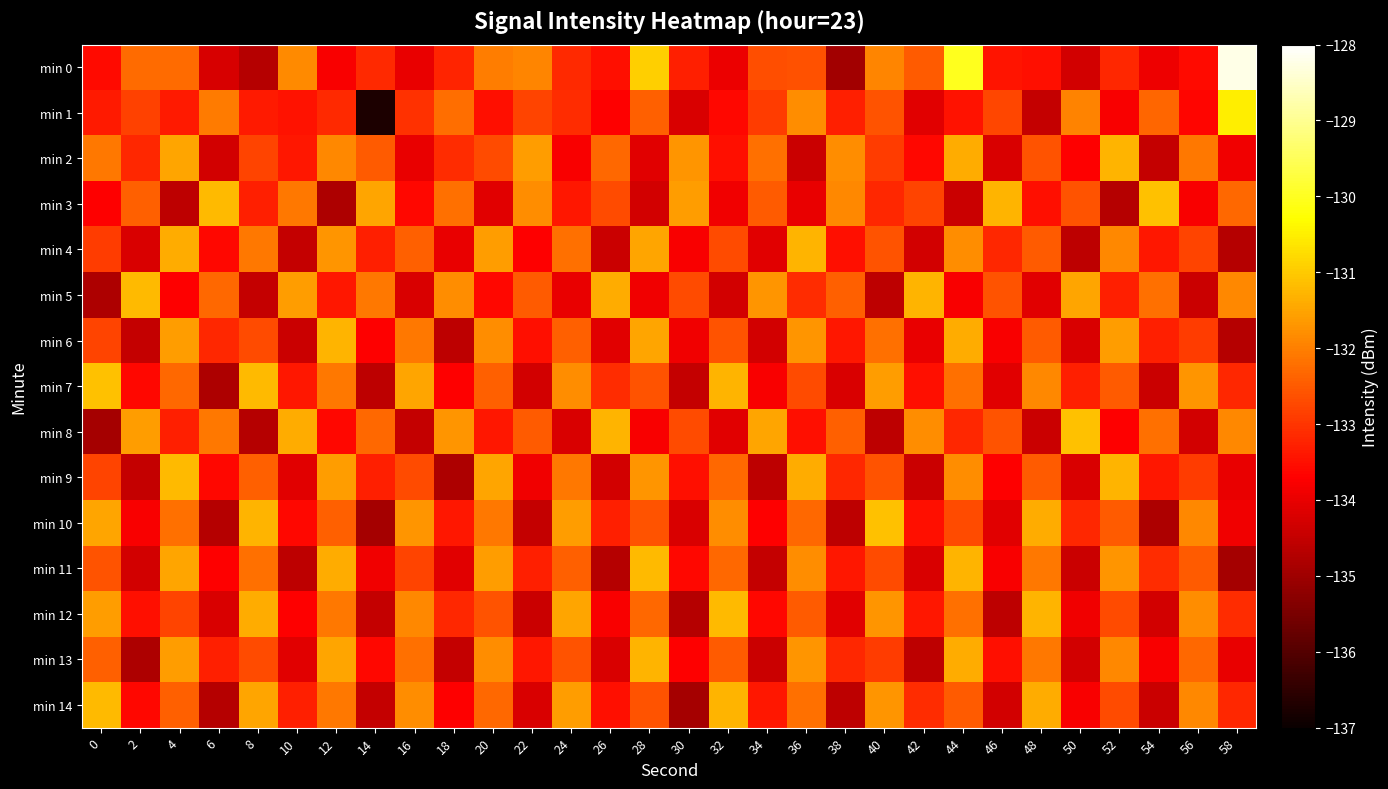

List the series in order of their peak value, lowest first.

min 2, min 4, min 6, min 13, min 5, min 9, min 11, min 12, min 14, min 3, min 7, min 8, min 10, min 1, min 0